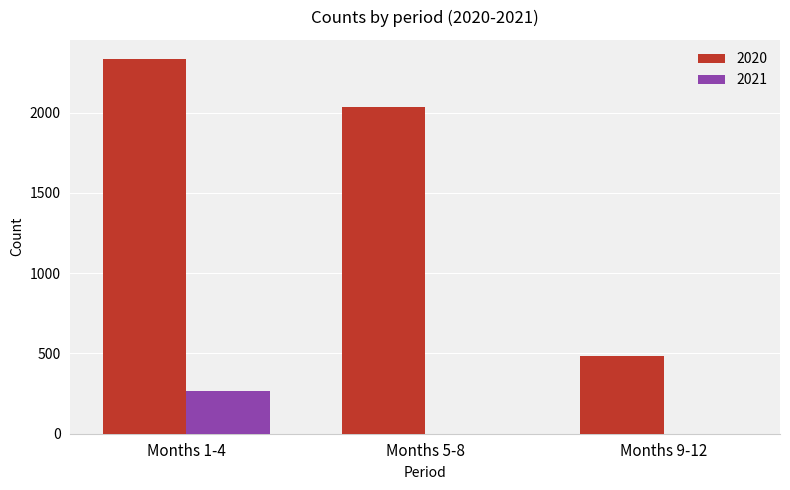

The value of 2020 at Months 9-12 is 486. True or false?

True